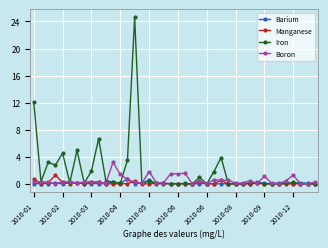

True or false: Boron has more than 1 interior local peaks.

True